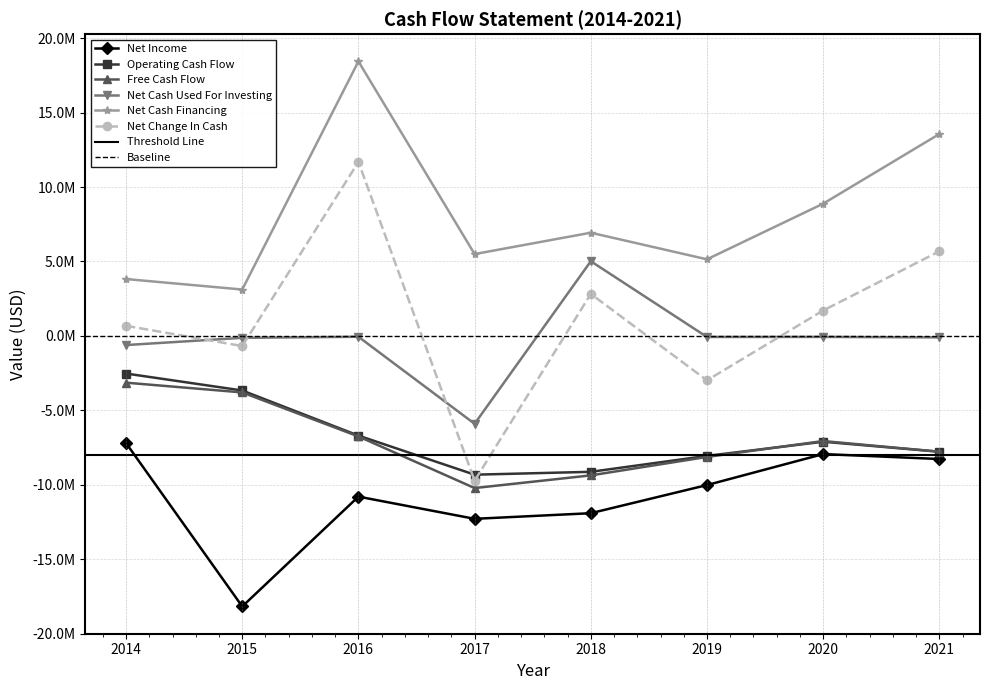

Reading left to right, transcribe all the data shown in this chart.

Net Income: -7200000	-18173000	-10795000	-12286000	-11908000	-10018000	-7937000	-8268000
Operating Cash Flow: -2527000	-3666000	-6696000	-9321000	-9129000	-8058000	-7108000	-7779000
Free Cash Flow: -3141000	-3796000	-6753000	-10219000	-9368000	-8129000	-7061000	-7778000
Net Cash Used For Investing: -614000	-130000	-57000	-5902000	5016000	-71000	-67000	-99000
Net Cash Financing: 3820000	3116000	18438000	5498000	6932000	5145000	8882000	13561000
Net Change In Cash: 679000	-680000	11685000	-9725000	2819000	-2984000	1707000	5683000